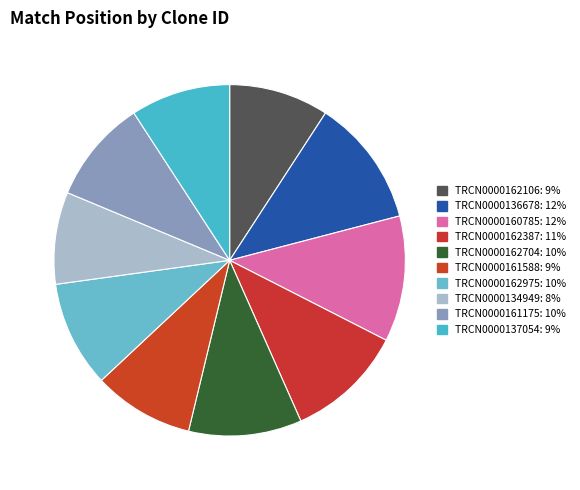

Count the number of slices in the pie.

10